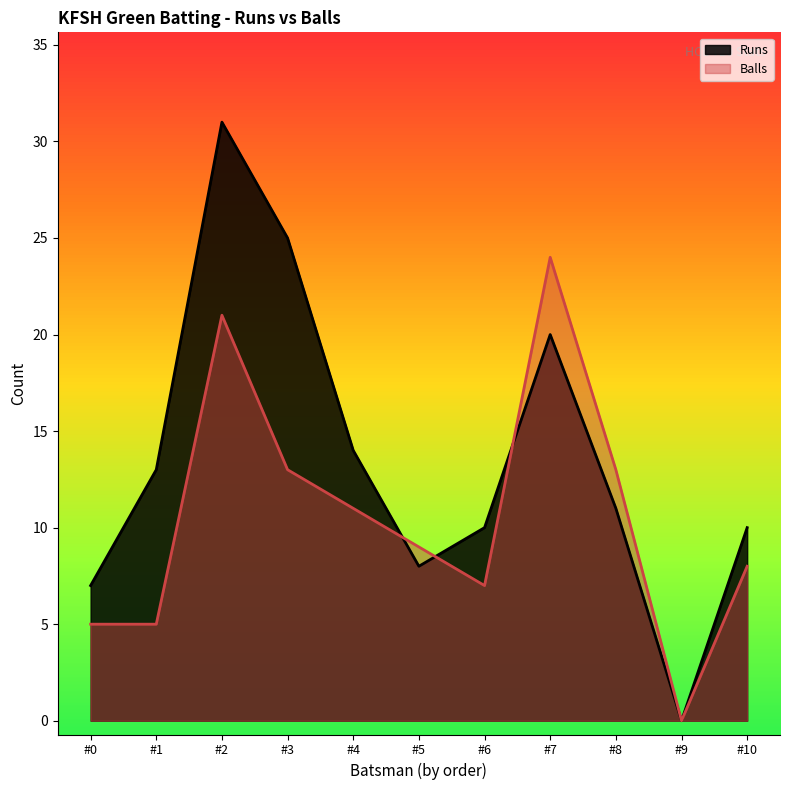

How many values in the Balls series are below 9?

5